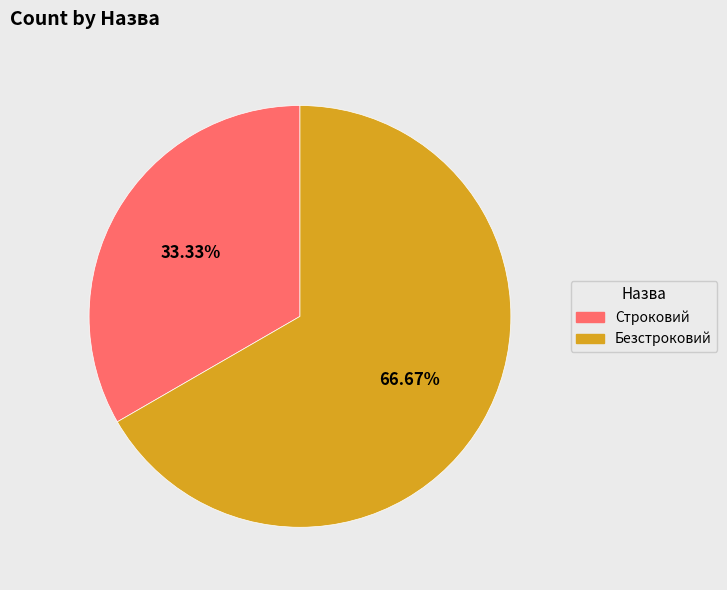

Is Строковий the majority of the pie?

No